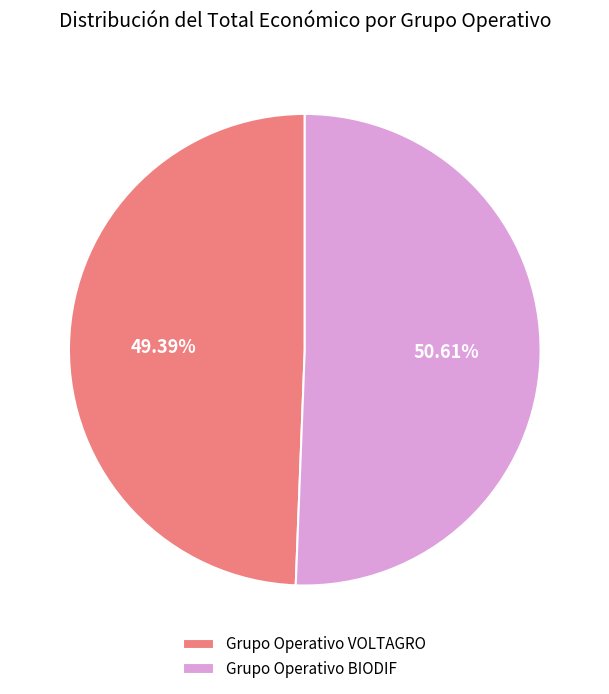

What is the ratio of the value at Grupo Operativo VOLTAGRO to the value at Grupo Operativo BIODIF?

1.0